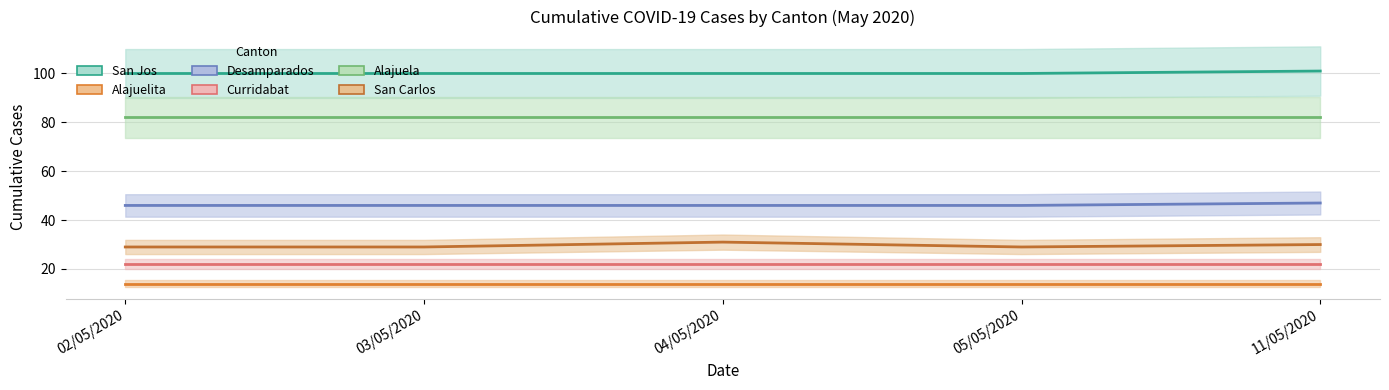

True or false: Desamparados and San Carlos intersect in this chart.

False